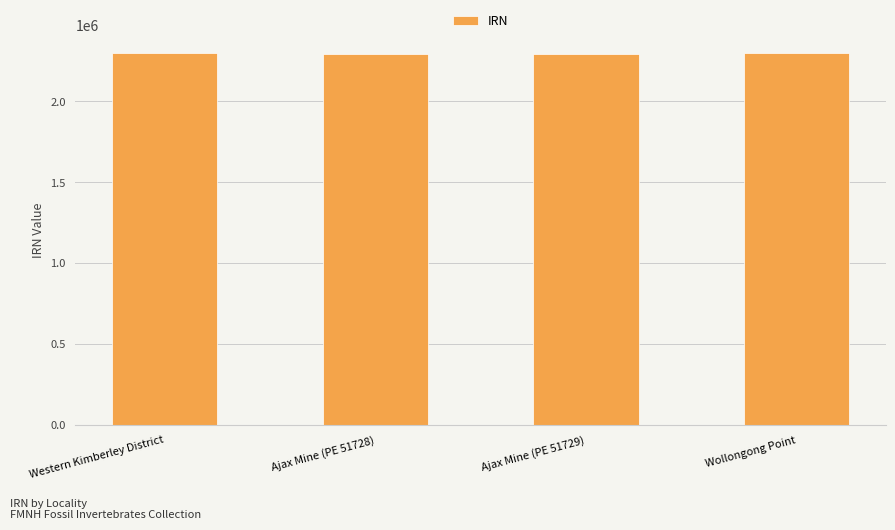

Approximately how many times larger is the value at Ajax Mine (PE 51728) compared to Wollongong Point?

1.0